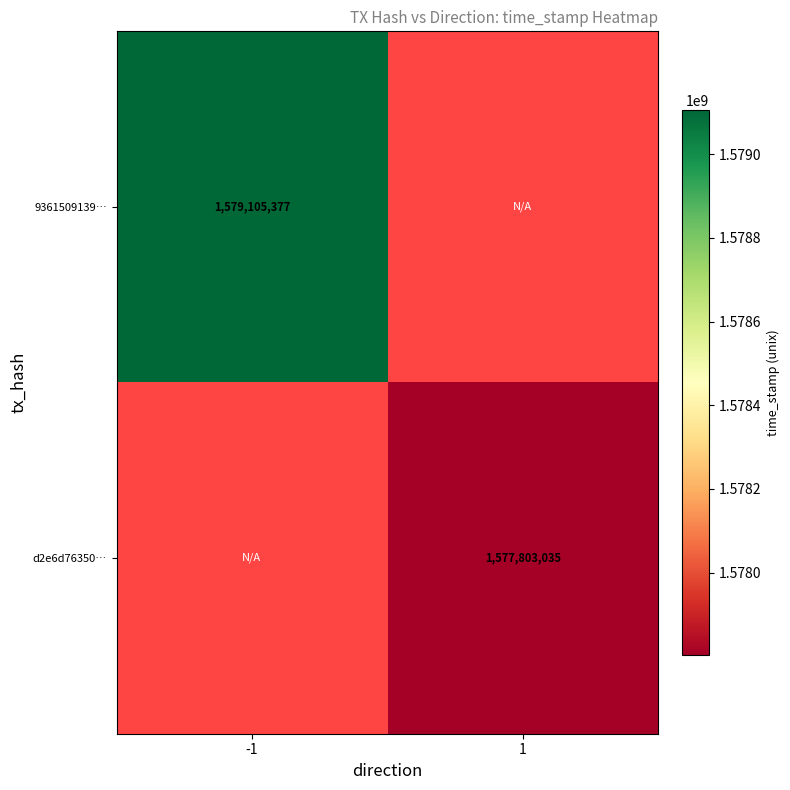

Is it true that d2e6d76350… equals 1577803035 at 1?

True